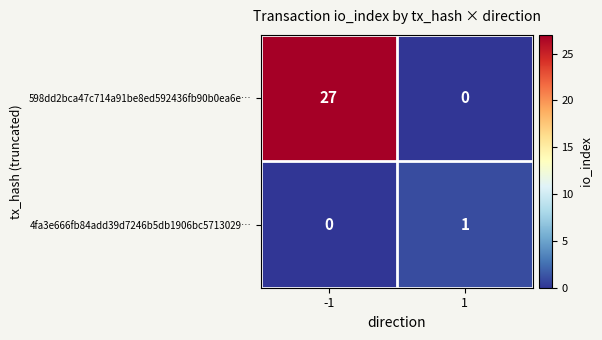

What is the difference between the 598dd2bca47c714a91be8ed592436fb90b0ea6e… values at 1 and -1?

27